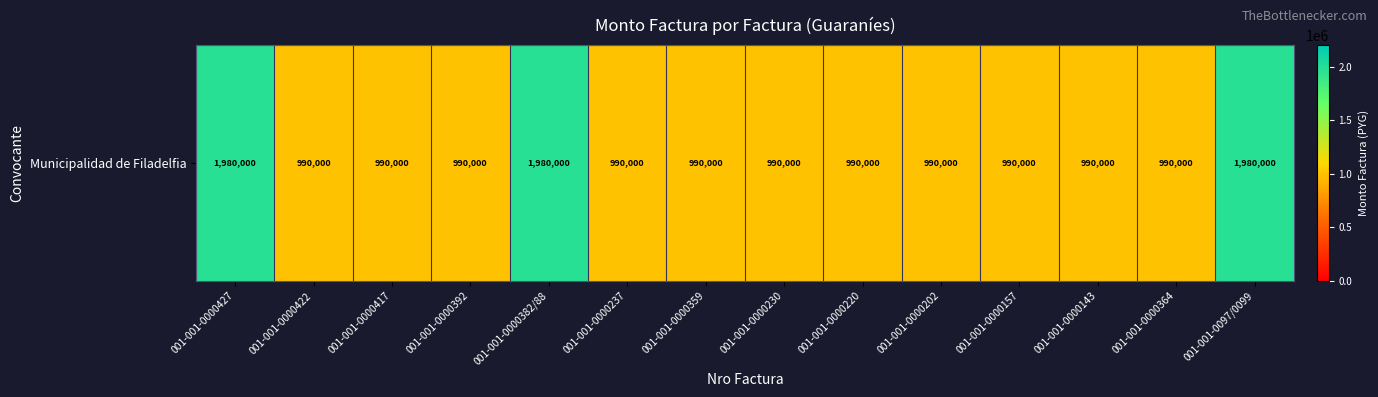

Which has a higher value, 001-001-0000143 or 001-001-0000202?

001-001-0000143